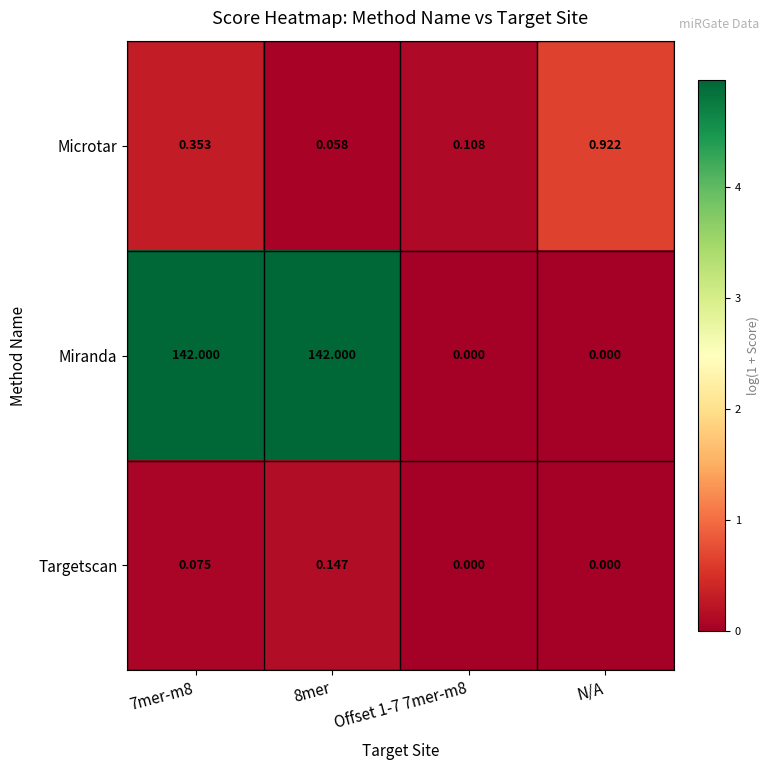

Is the value of Miranda at Offset 1-7 7mer-m8 greater than the value of Targetscan at 7mer-m8?

No